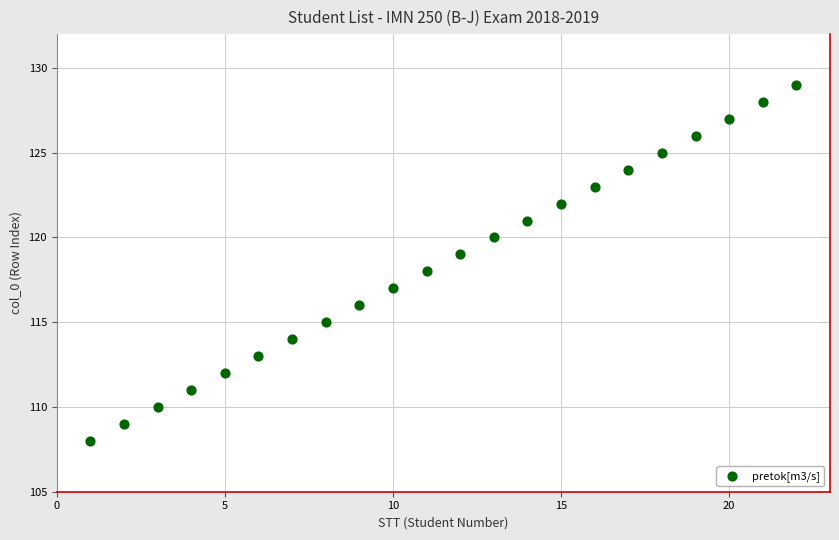

What is the range of Y values (max minus min)?

21